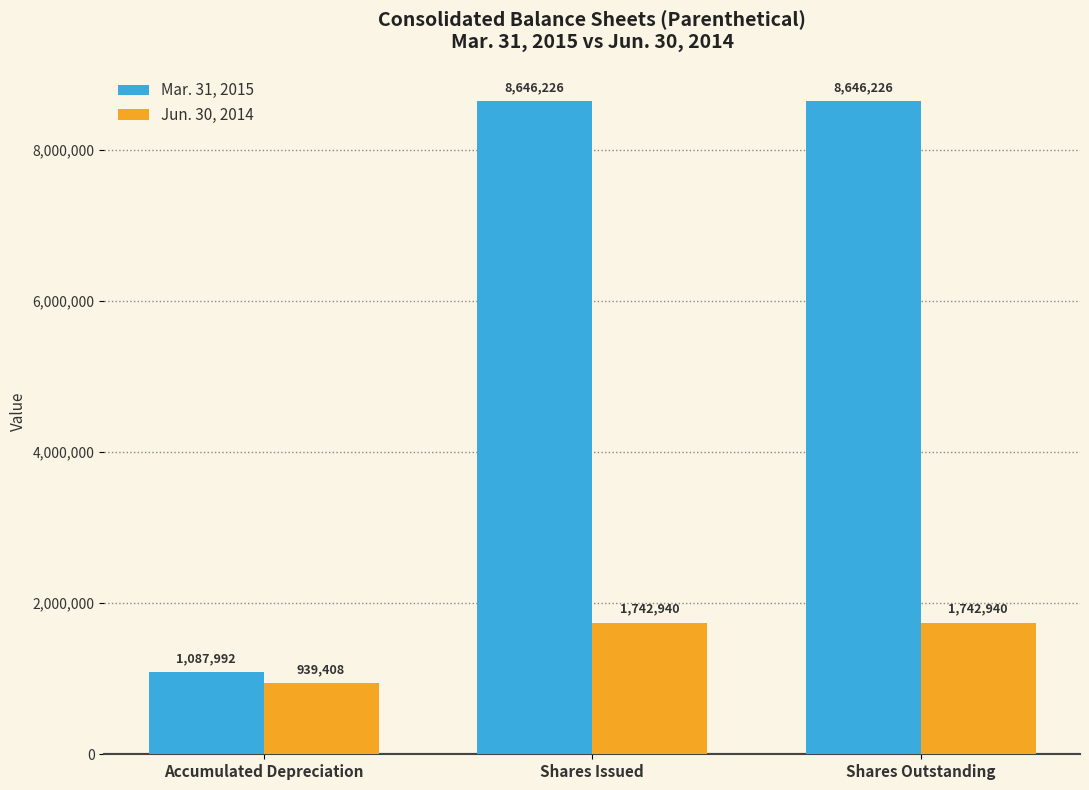

Rank the series at Shares Issued from highest to lowest value.

Mar. 31, 2015, Jun. 30, 2014